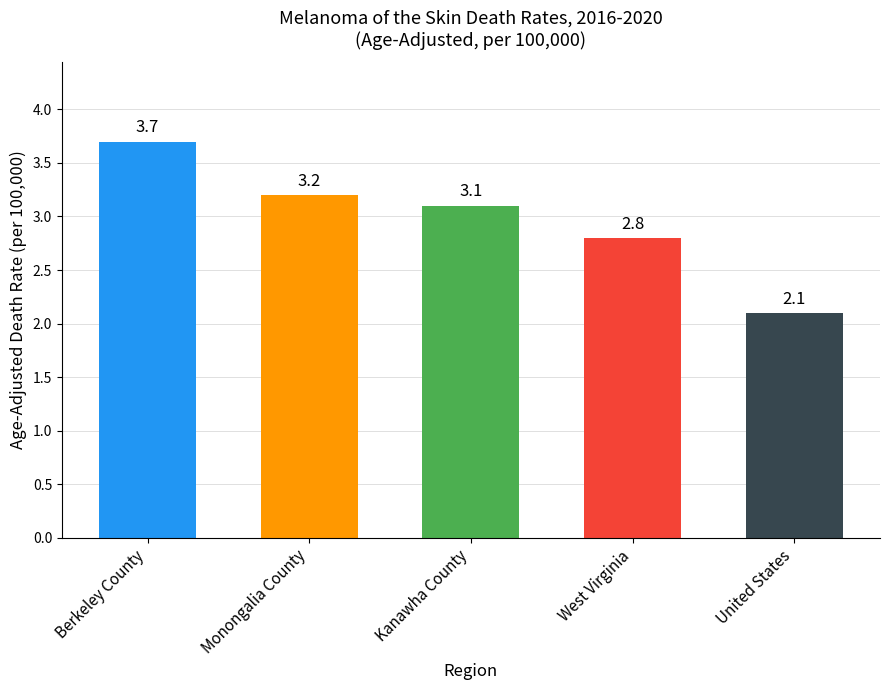

What is the maximum value shown in the chart?

3.7